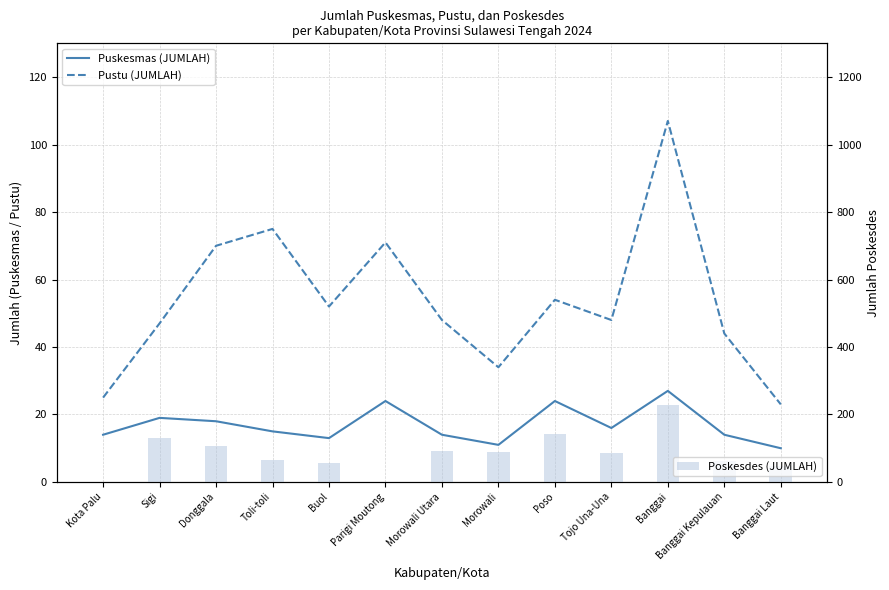

How many values in the Poskesdes (JUMLAH) series exceed 86?

6